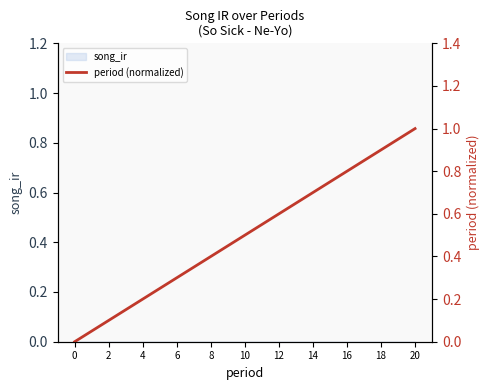

What is the difference between the values at 2 and 18?

0.4